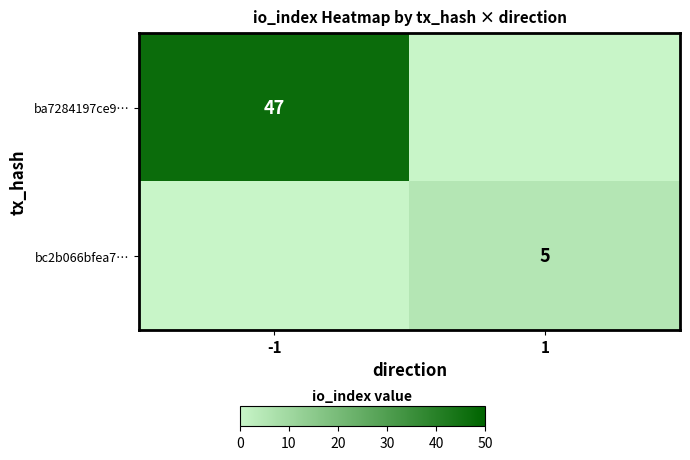

The bc2b066bfea7… series shows 5 at 1. True or false?

True